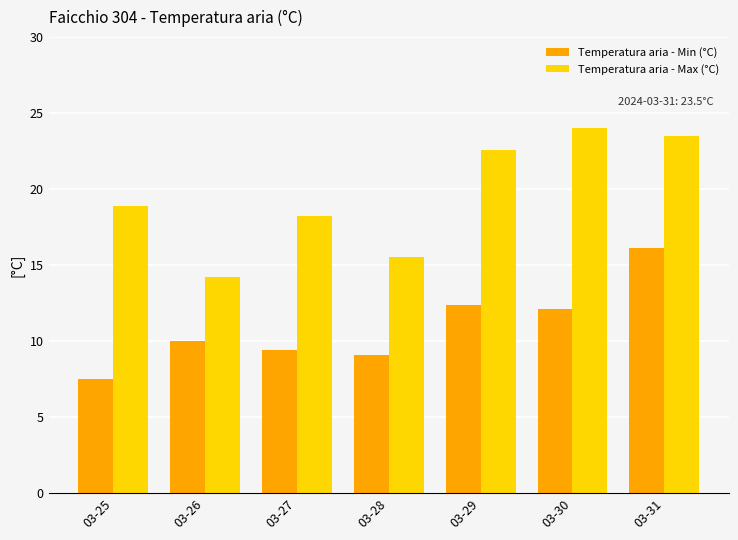

Which series changed the most between 03-30 and 03-31?

Temperatura aria - Min (°C)